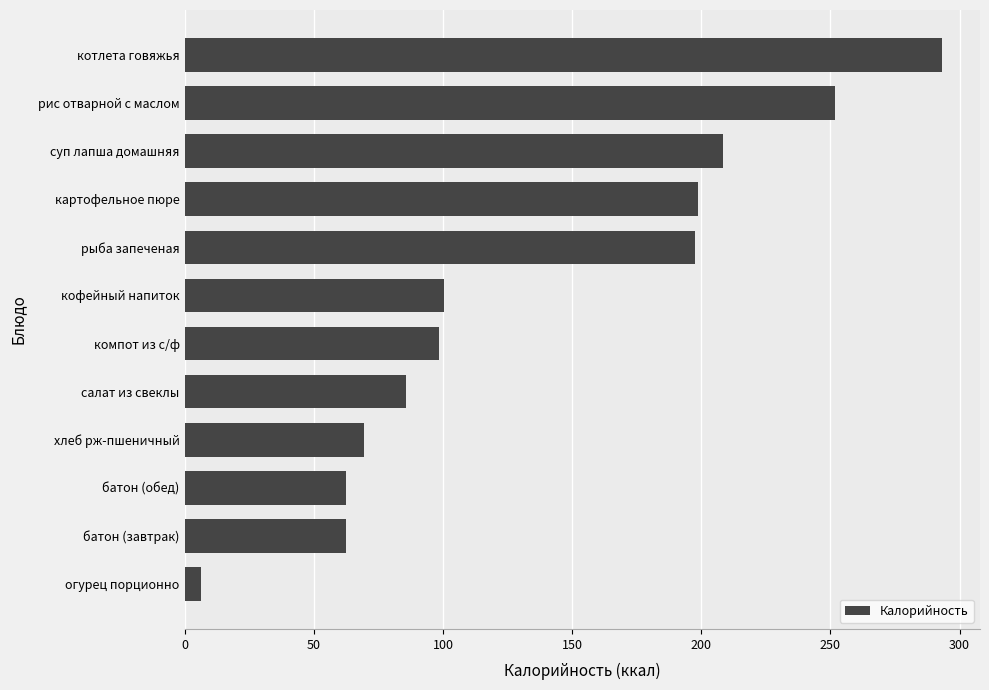

Read the value at компот из с/ф.

98.6